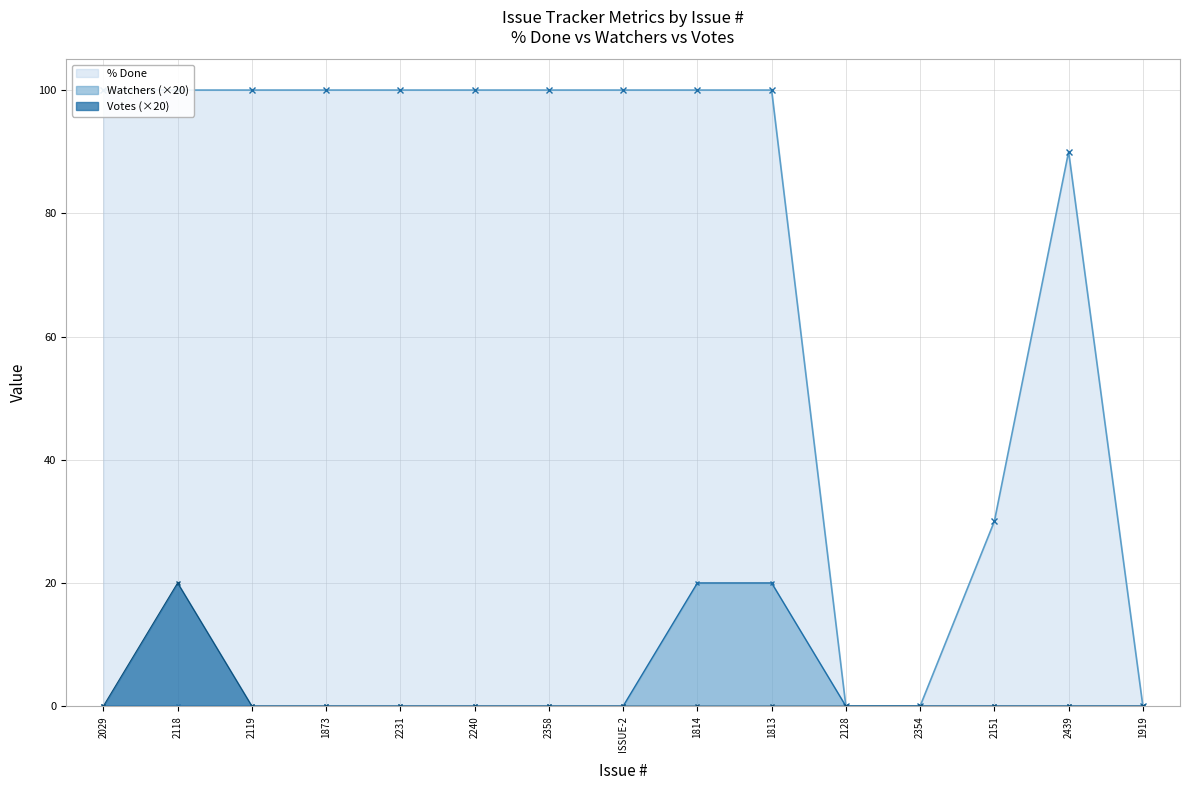

How many lines are shown in the chart?

3